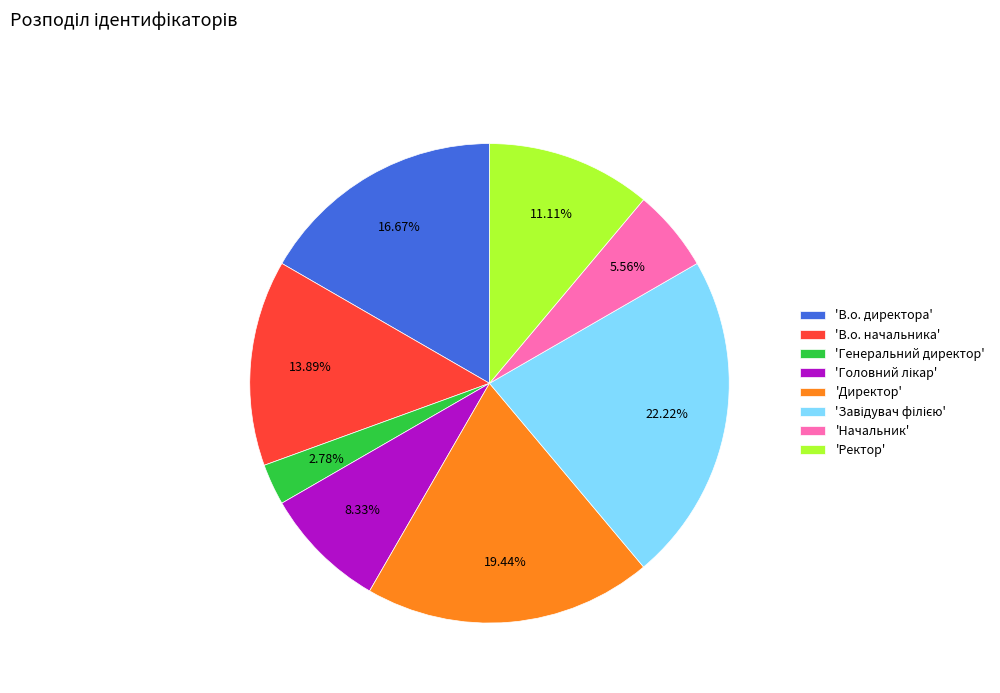

Does 'Ректор' account for over 50% of the chart?

No